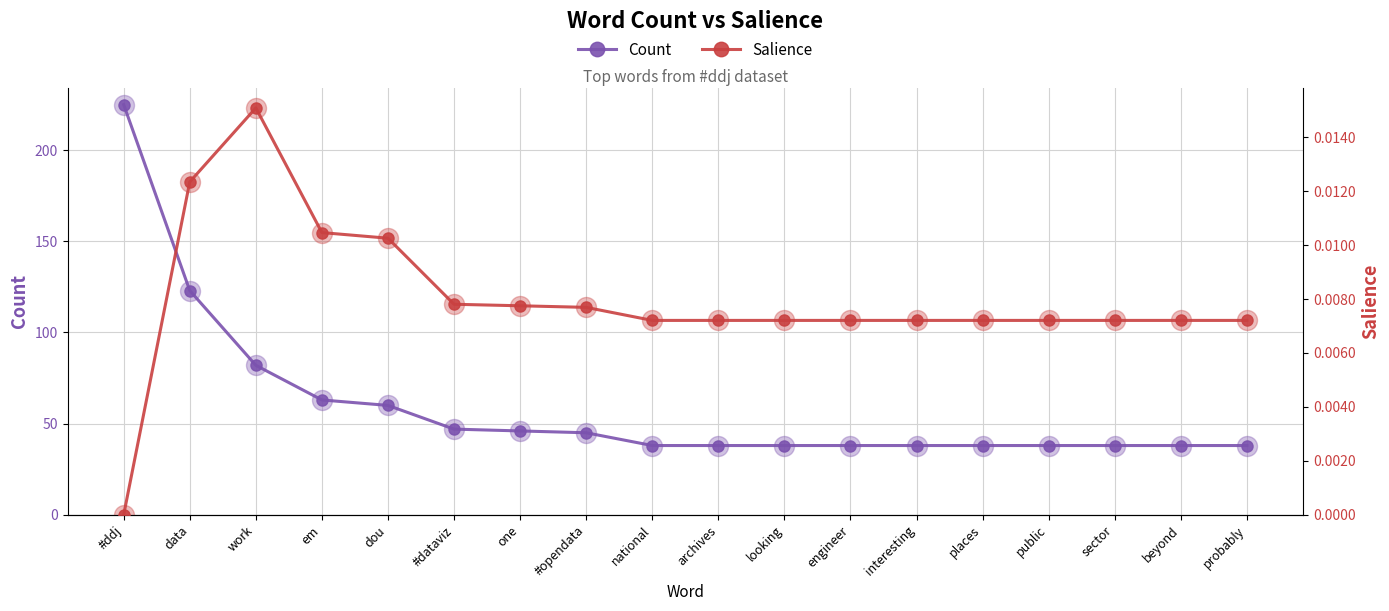

True or false: Salience and Count cross at least once.

False